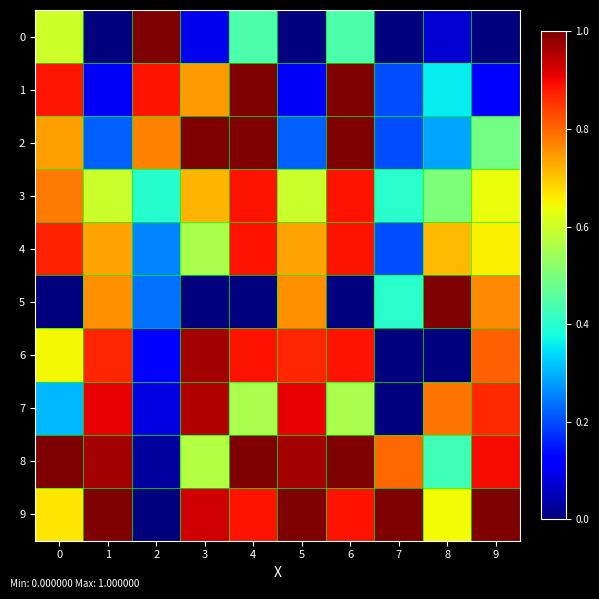

Rank the series by their maximum value, from highest to lowest.

0, 1, 2, 5, 8, 9, 6, 7, 3, 4